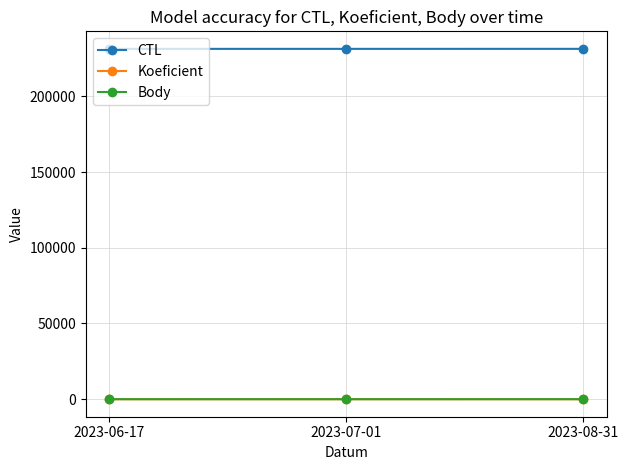

Does the chart display data point markers on the line(s)?

Yes